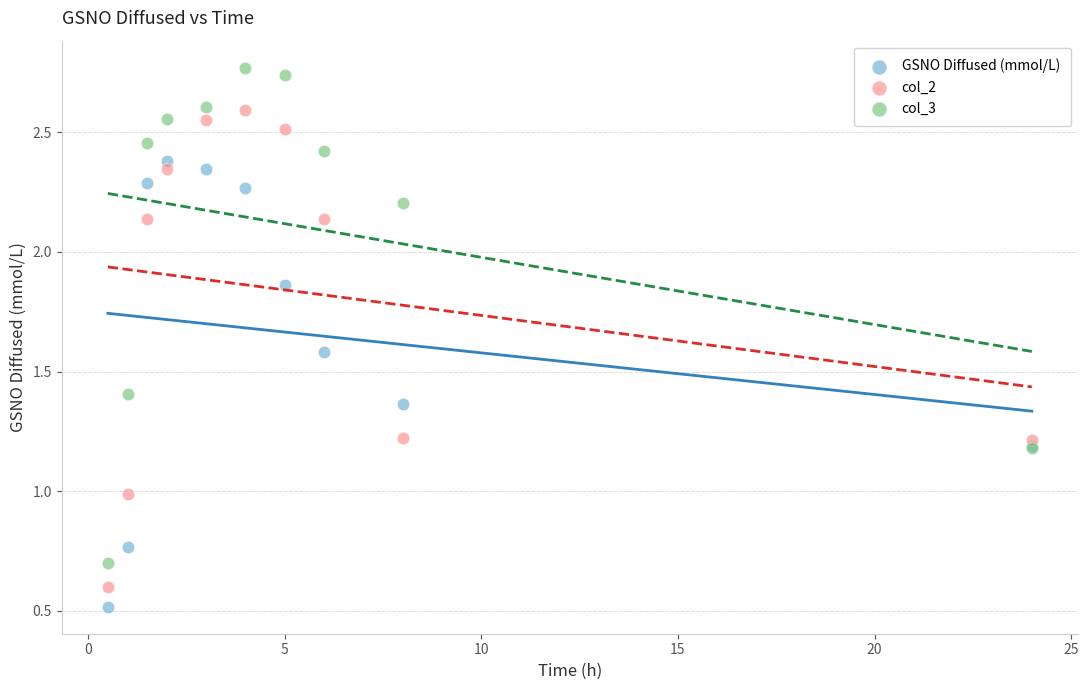

Which series reaches the maximum Y coordinate?

col_3